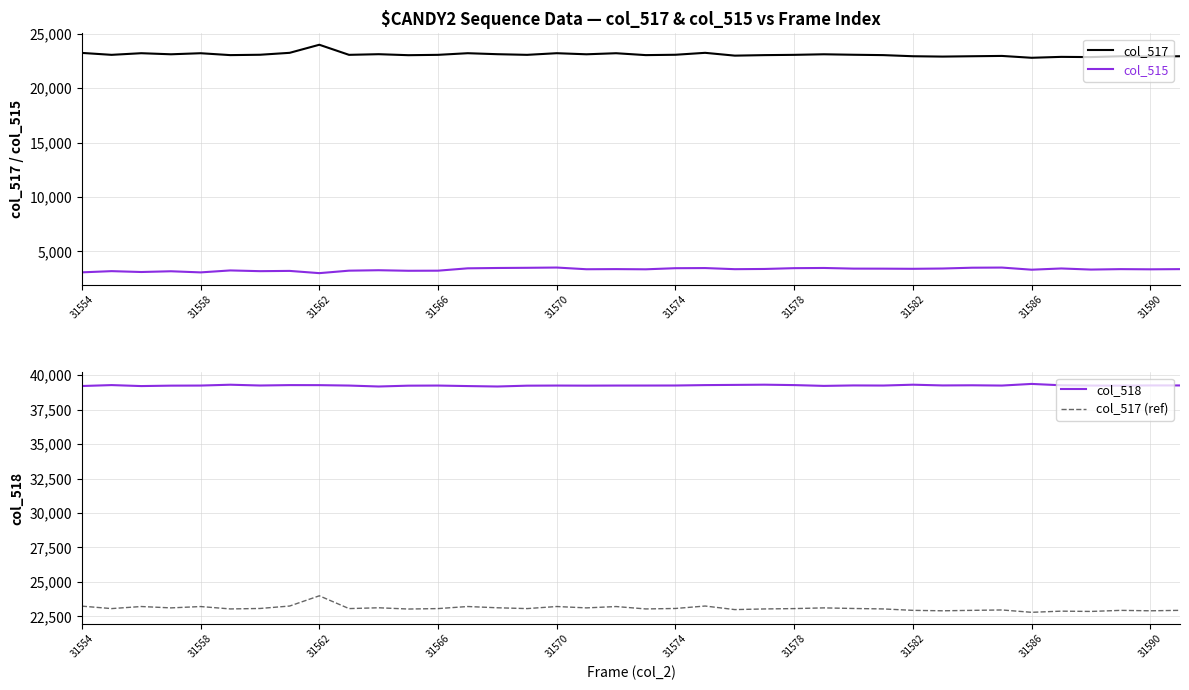

What is the difference between the highest and lowest values at 29?

35816